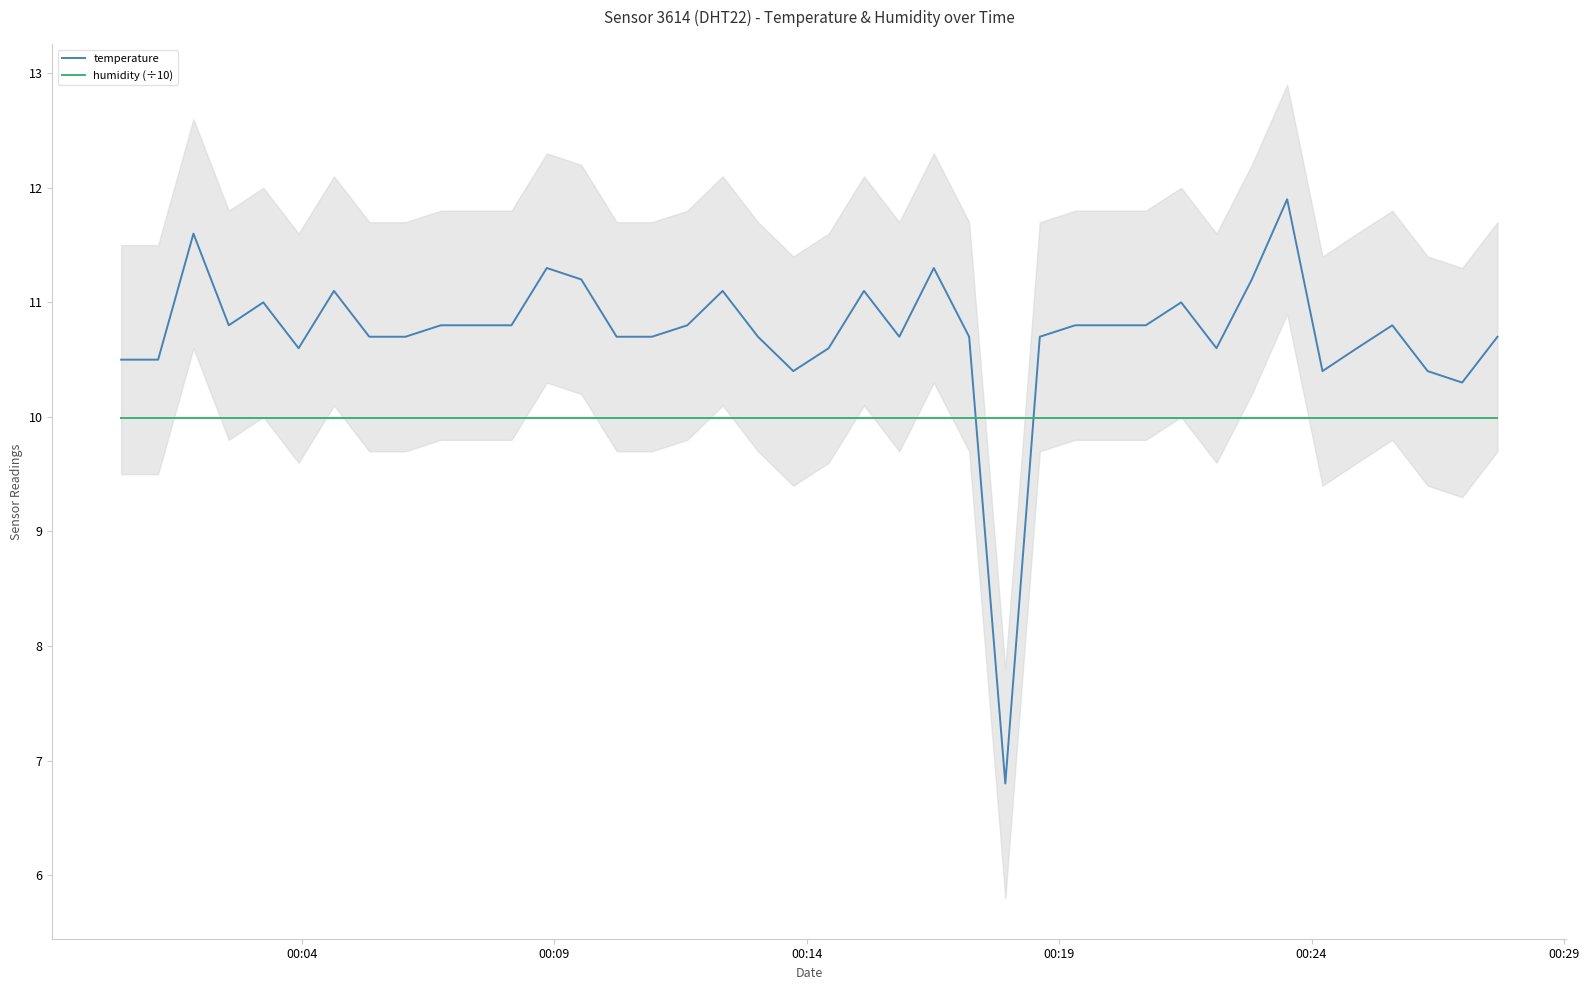

How many interior local valleys does the temperature series have?

8